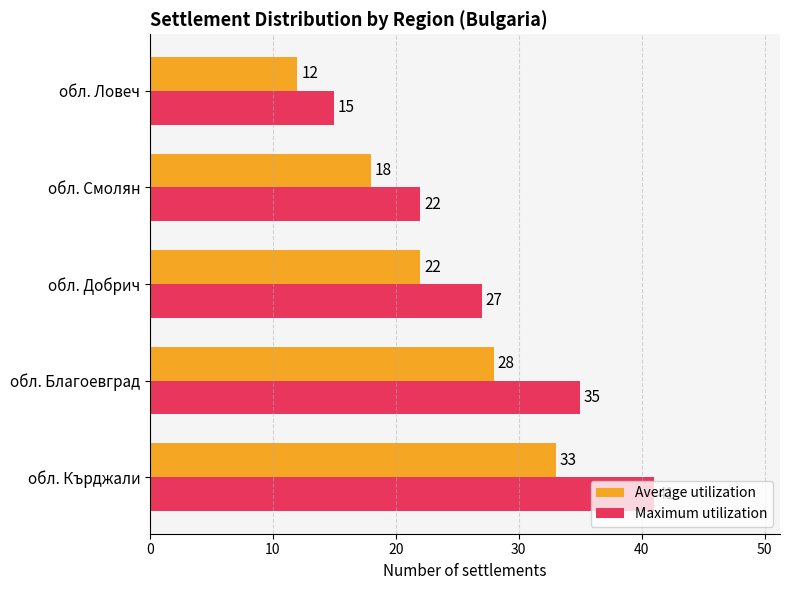

The value of Maximum utilization at обл. Благоевград is 35. True or false?

True